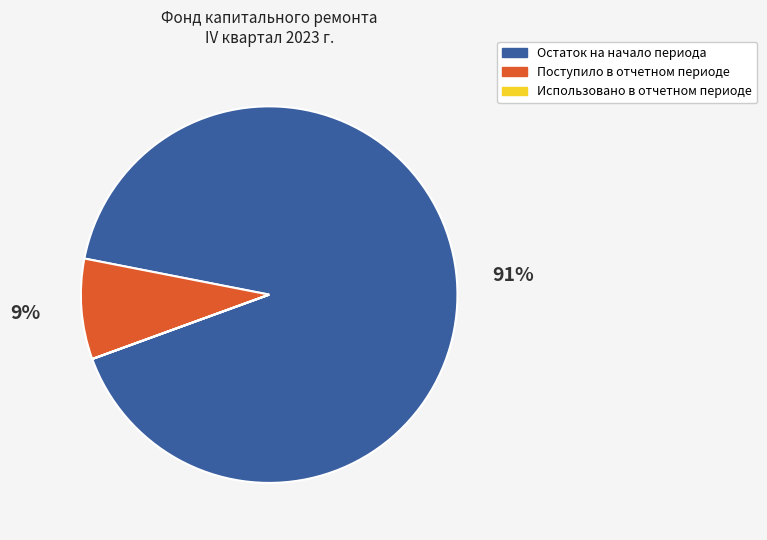

Which has a higher value, Поступило в отчетном периоде or Остаток на начало периода?

Остаток на начало периода